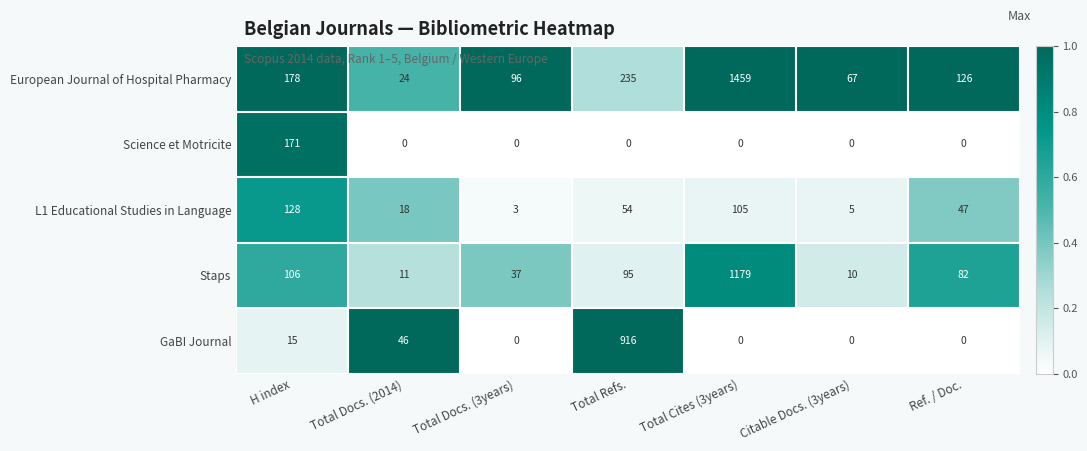

The Staps series shows 18 at Total Docs. (3years). True or false?

False